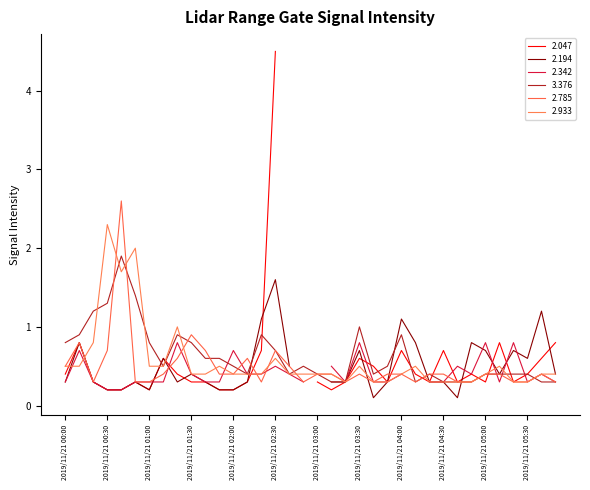

What is the difference between the maximum and minimum values in the 3.376 series?

1.6